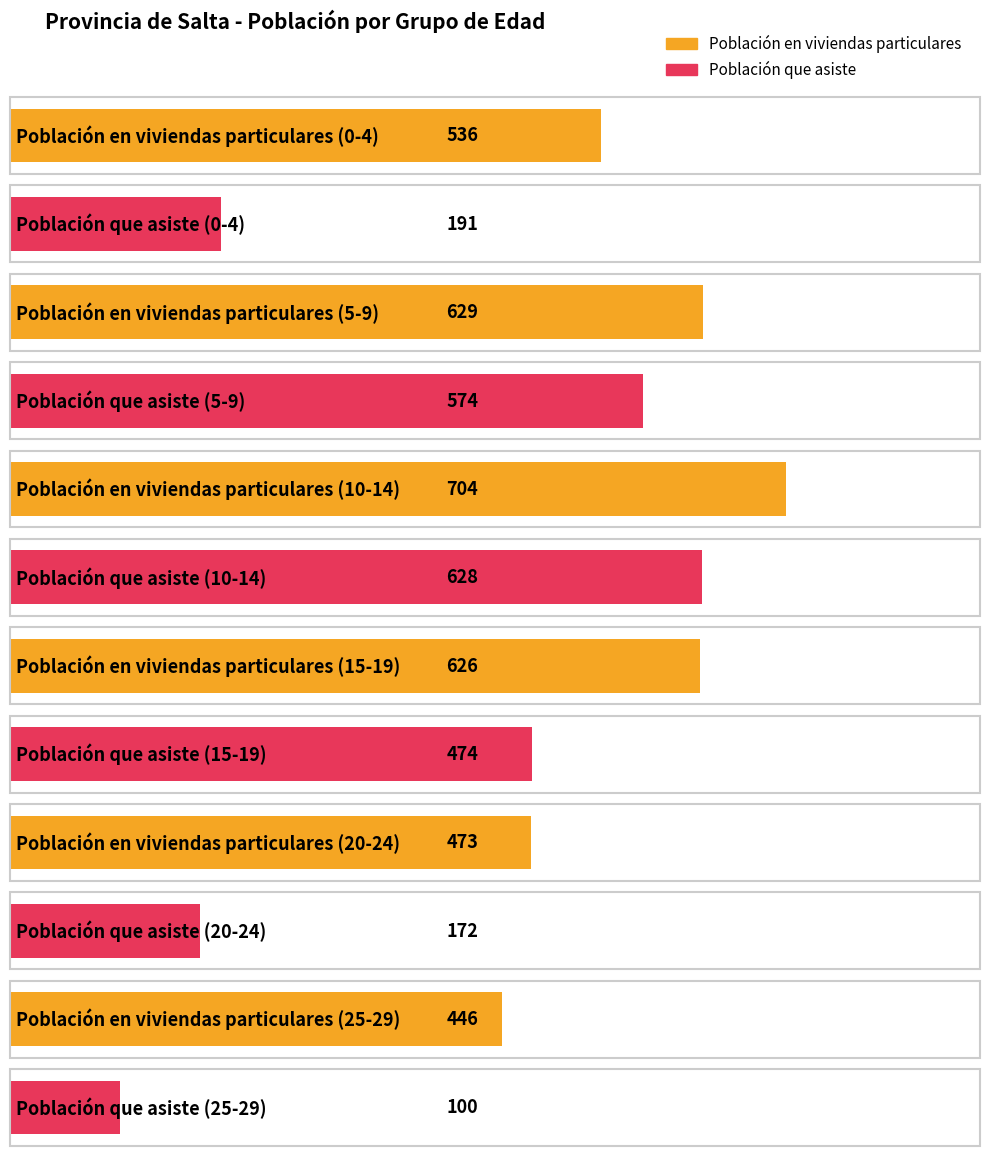

Rank the series by their average value, from lowest to highest.

Población que asiste, Población en viviendas particulares